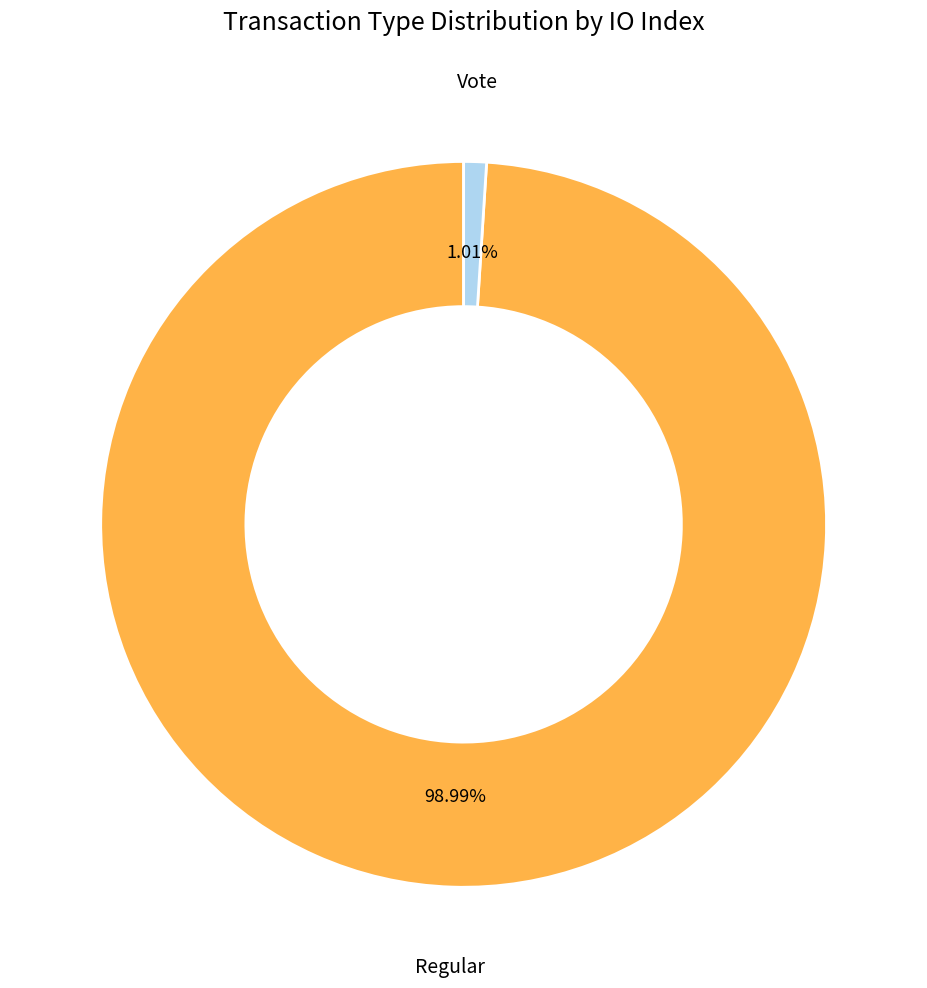

Is there a majority slice in this chart?

Yes